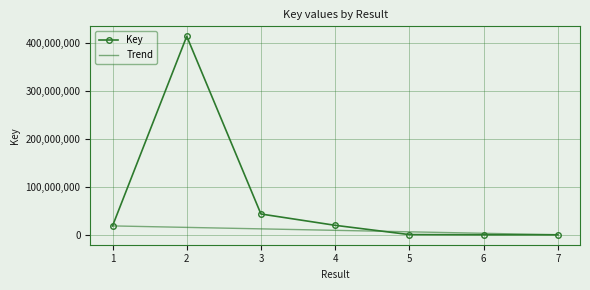

At which category is the sum across all series the highest?

2